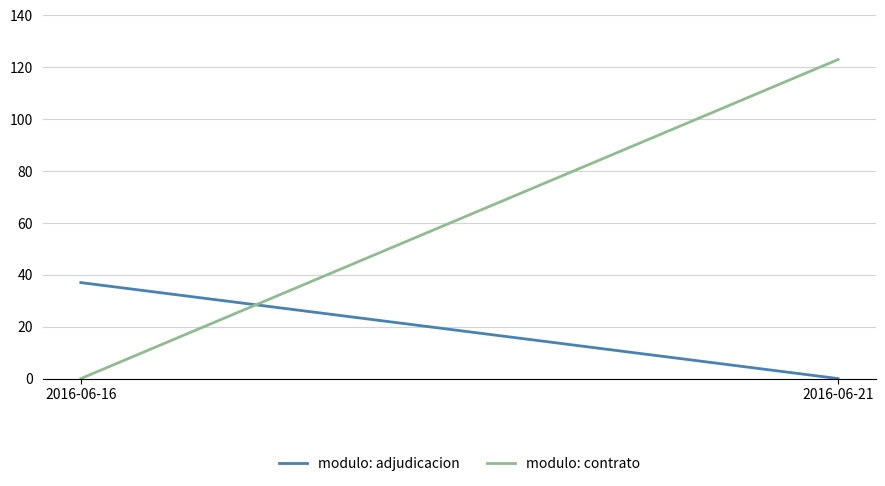

Is it true that modulo: contrato equals 0 at 2016-06-16?

True